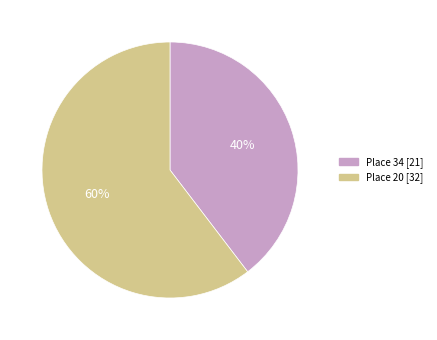

Is there a majority slice in this chart?

Yes